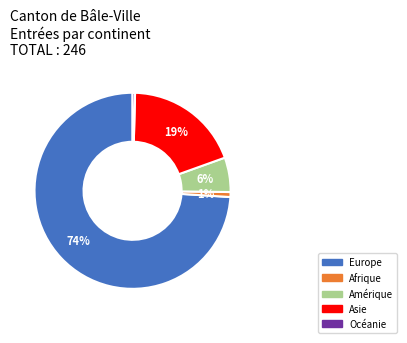

Does any single category account for the majority?

Yes